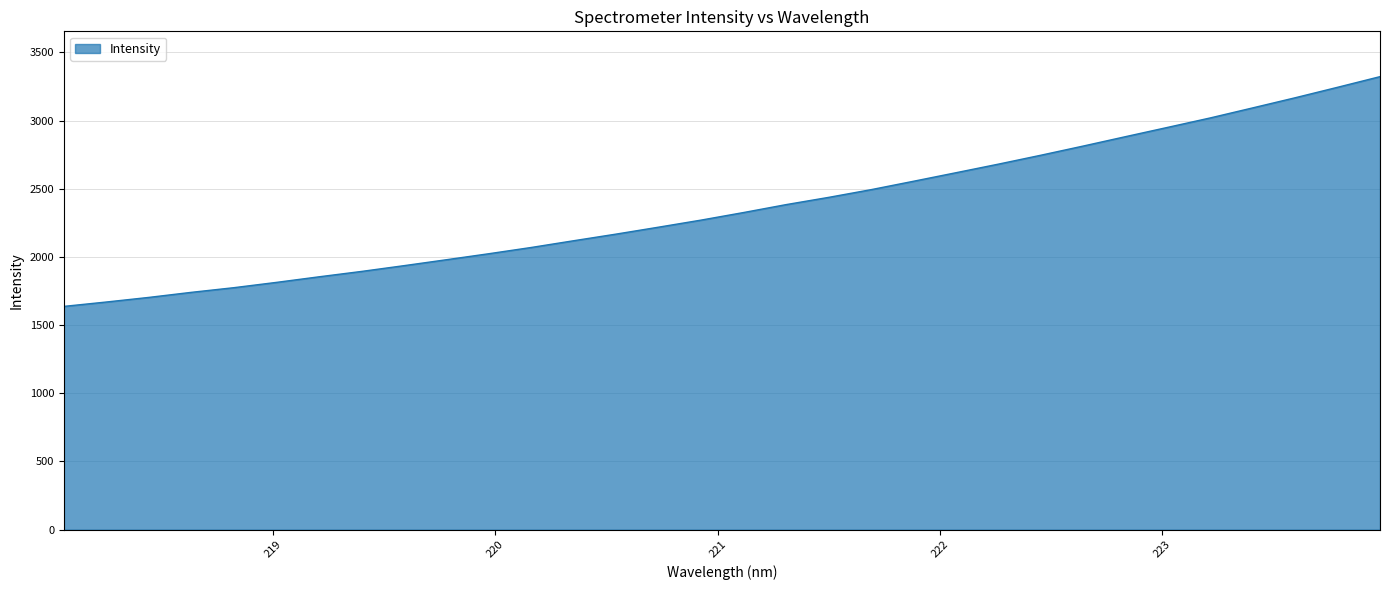

What is the greatest value displayed?

3322.1